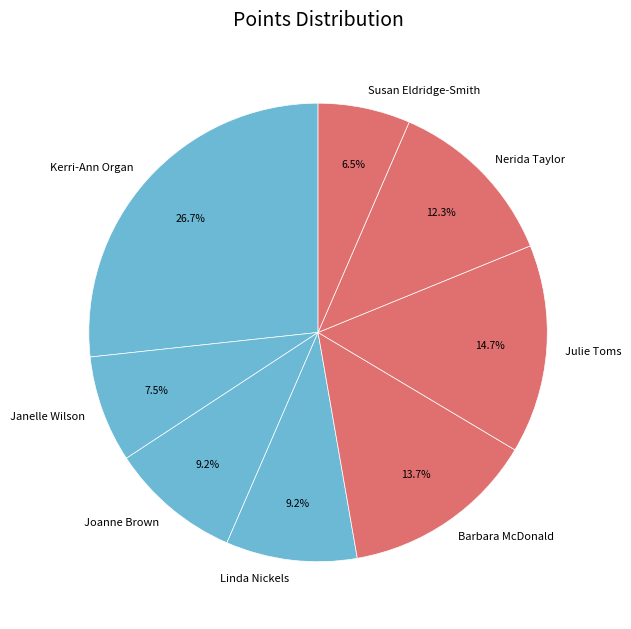

How many segments does this pie chart have?

8